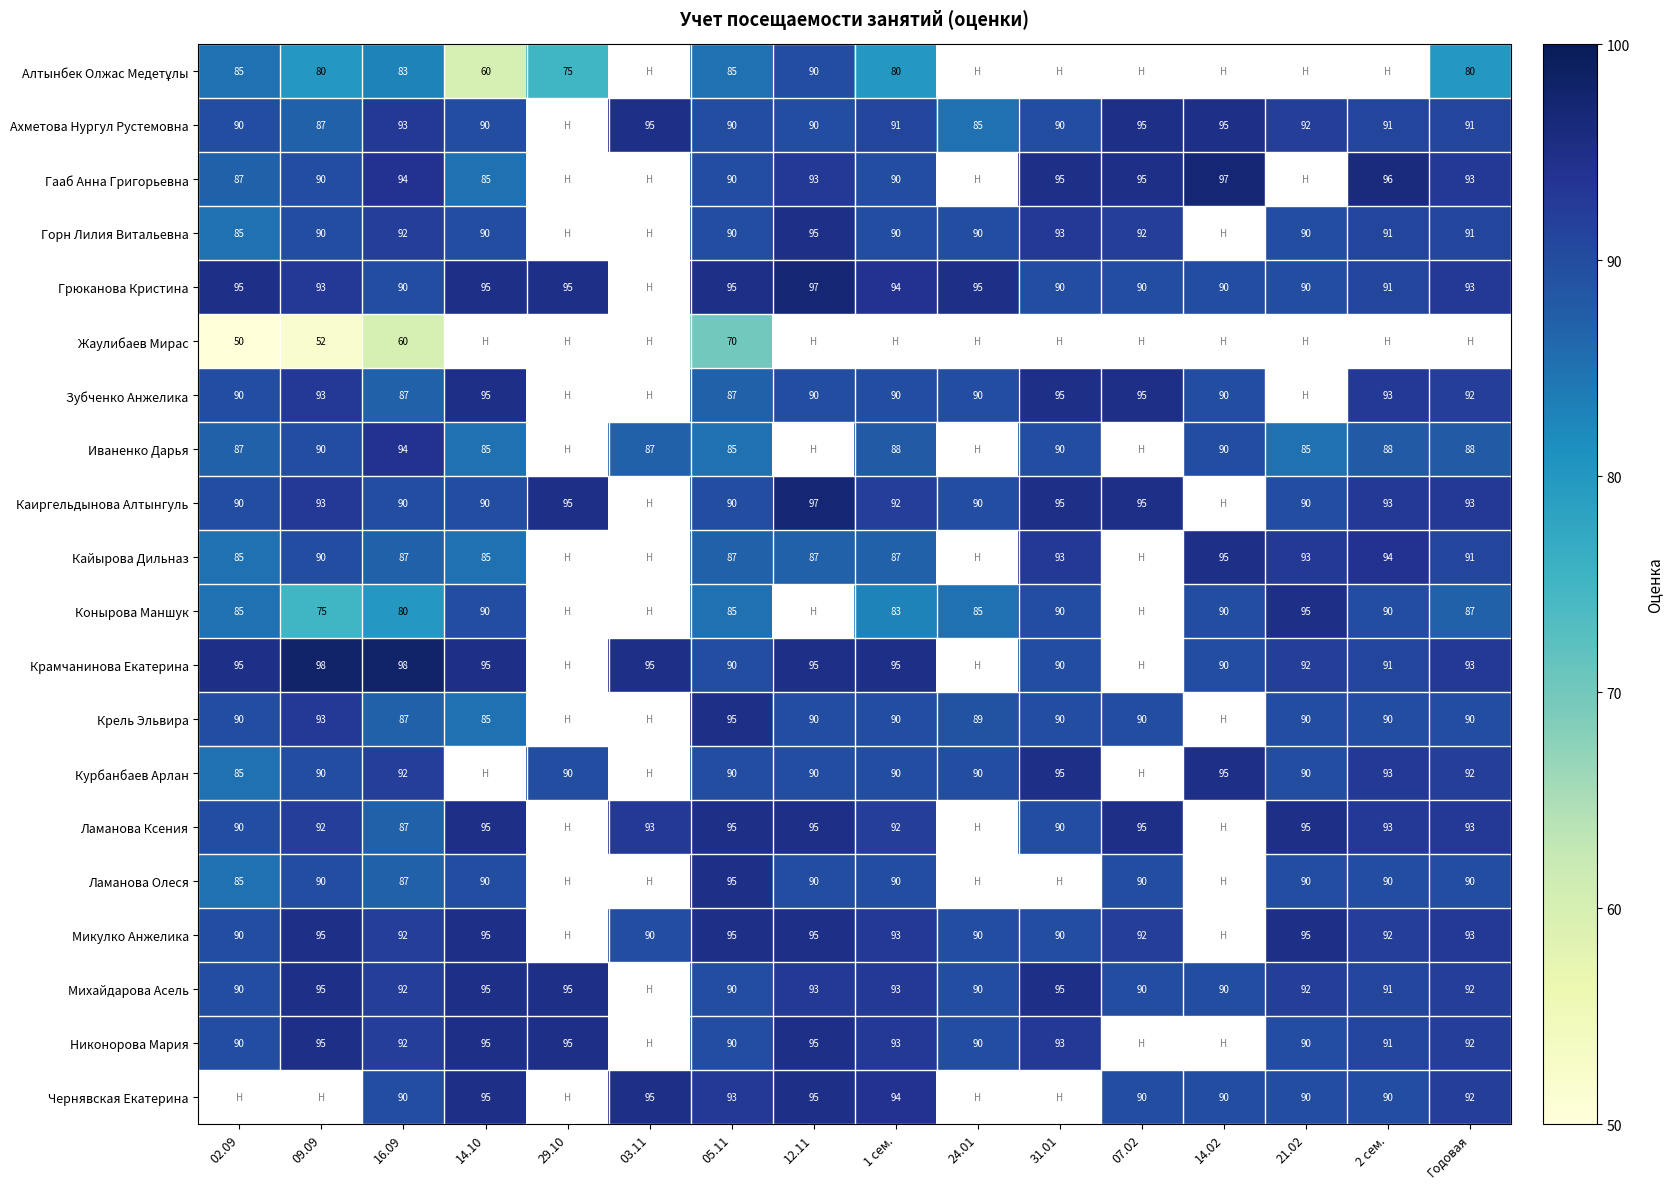

What is the smallest value displayed?

50.0